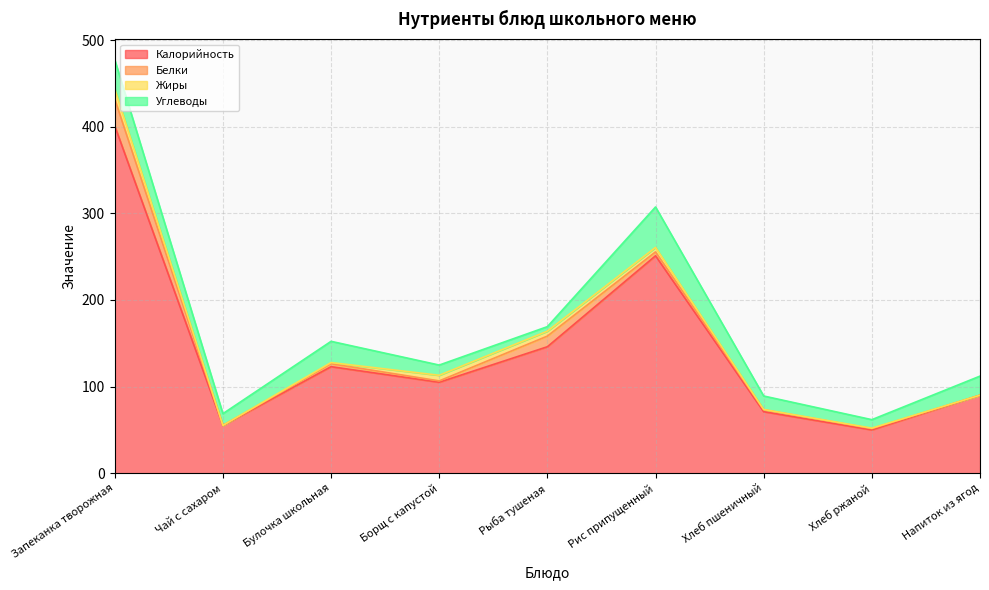

Is it true that Жиры equals 0.3 at Хлеб пшеничный?

True